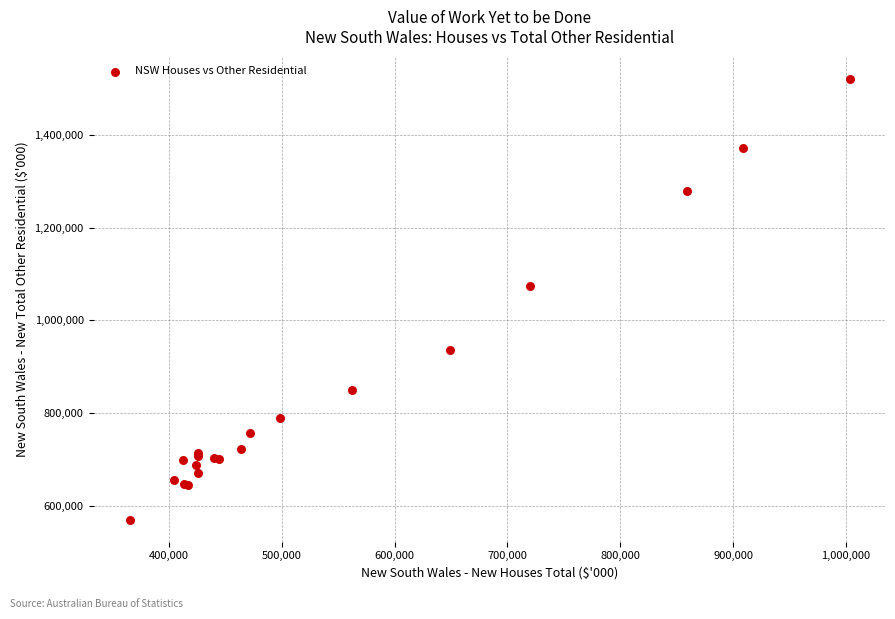

What Y value in the scatter plot is closest to 1045688?

1073068